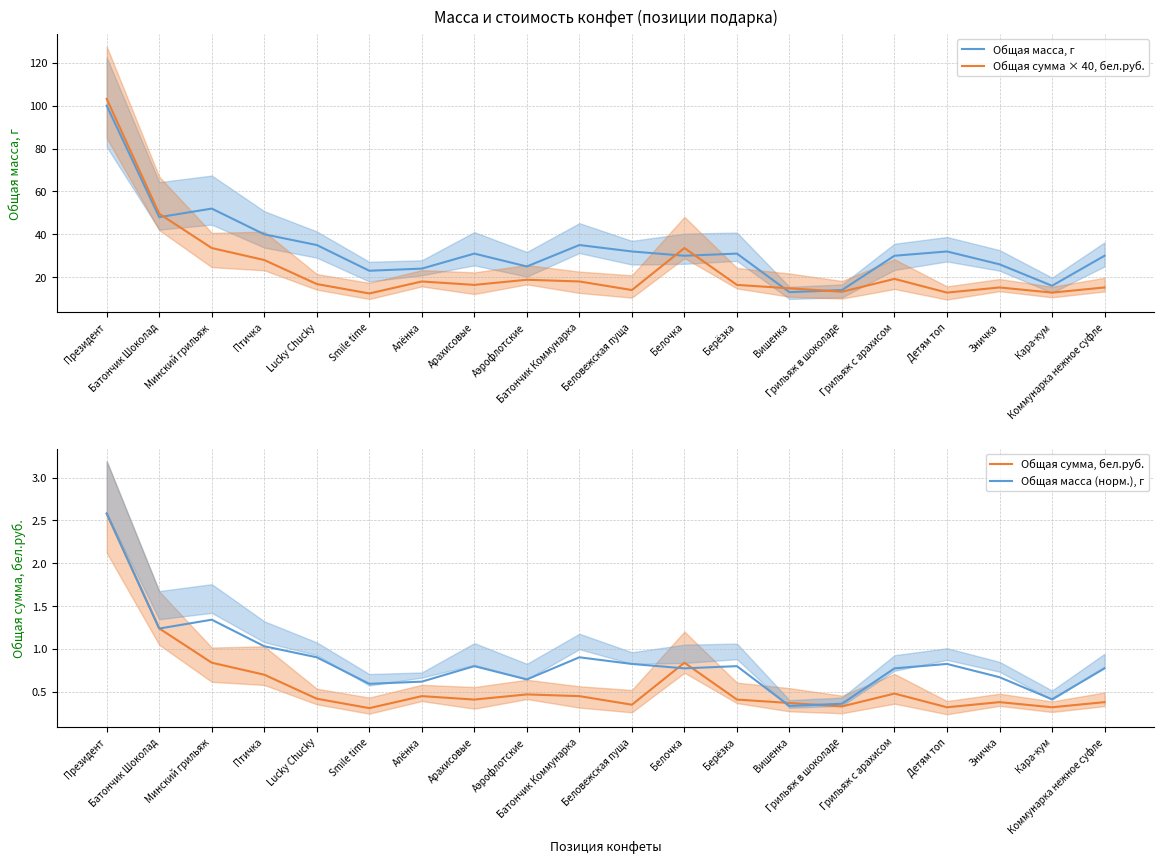

Between Детям топ and Кара-кум, which series saw the biggest shift?

Общая масса, г